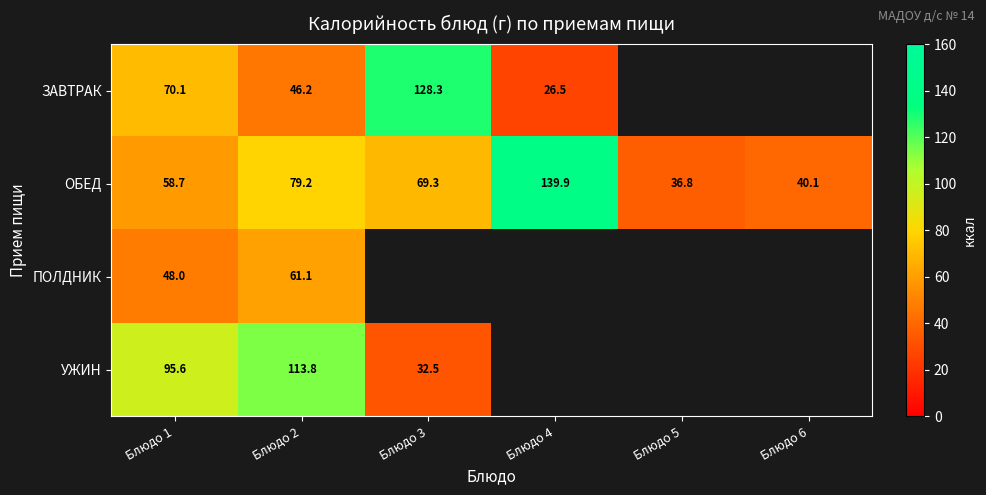

What is the minimum value shown in the chart?

26.5